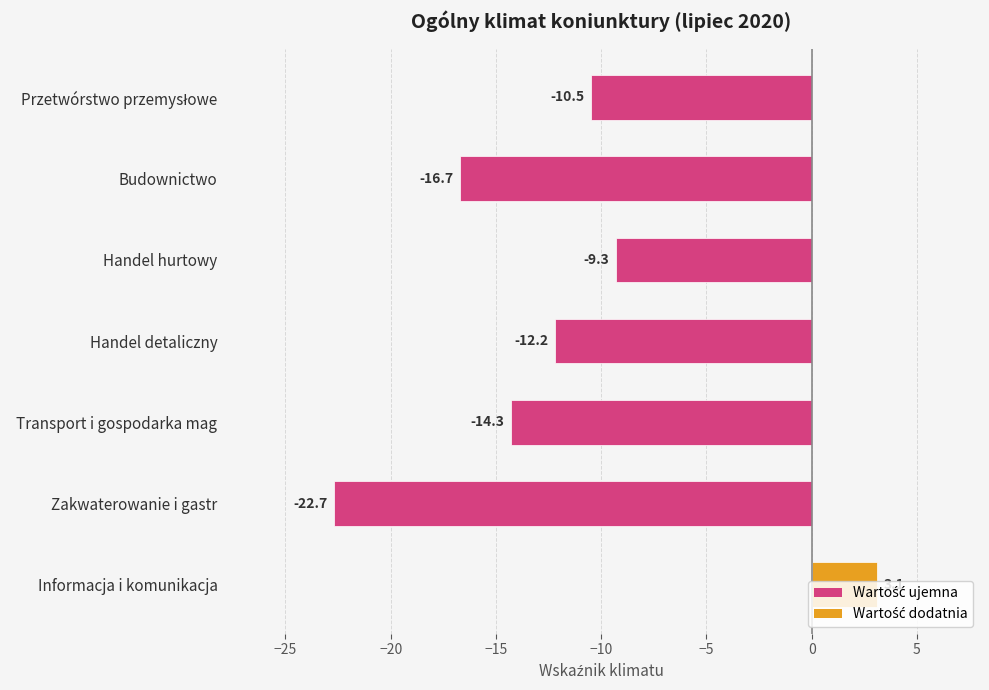

Is it true that the value at Handel detaliczny is -12.2?

True